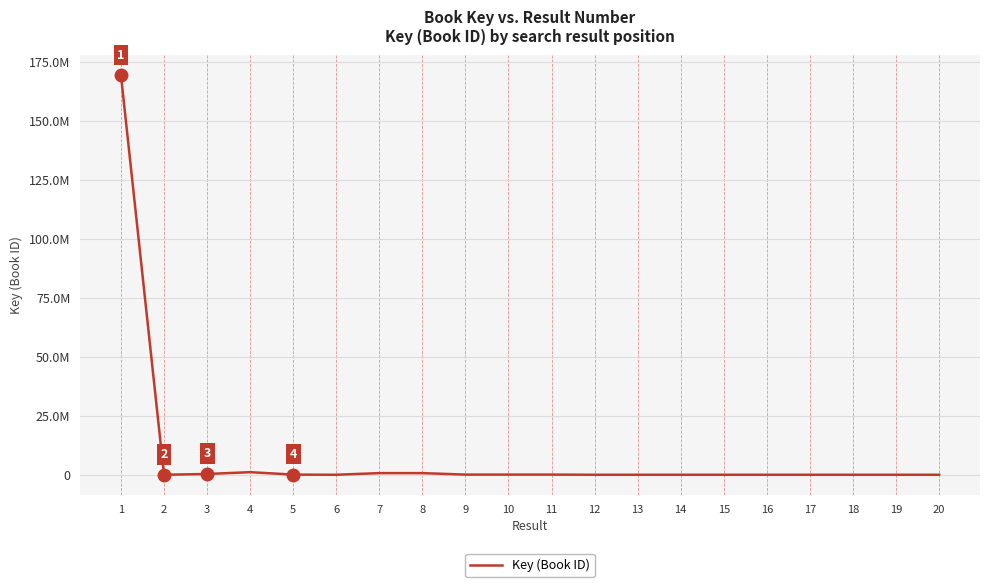

The value at 7 is 700698. True or false?

True